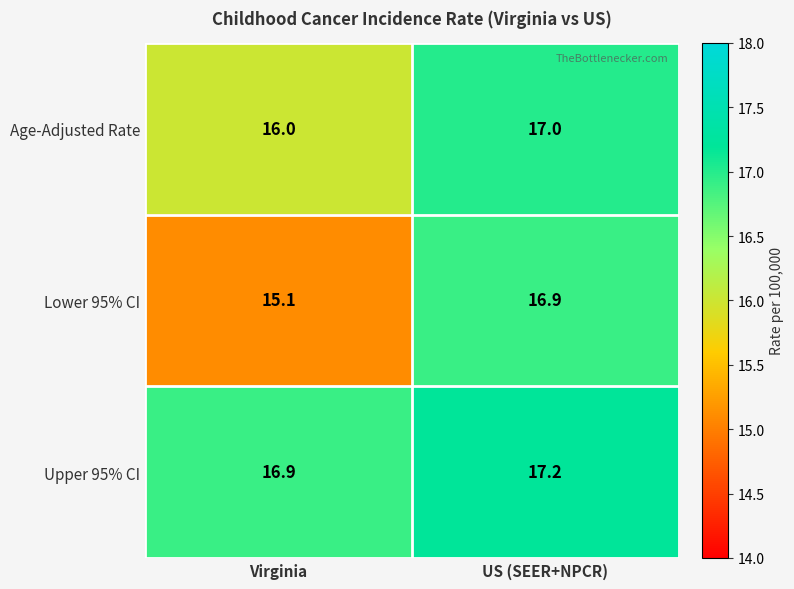

What is the difference between the highest and lowest values at US (SEER+NPCR)?

0.3